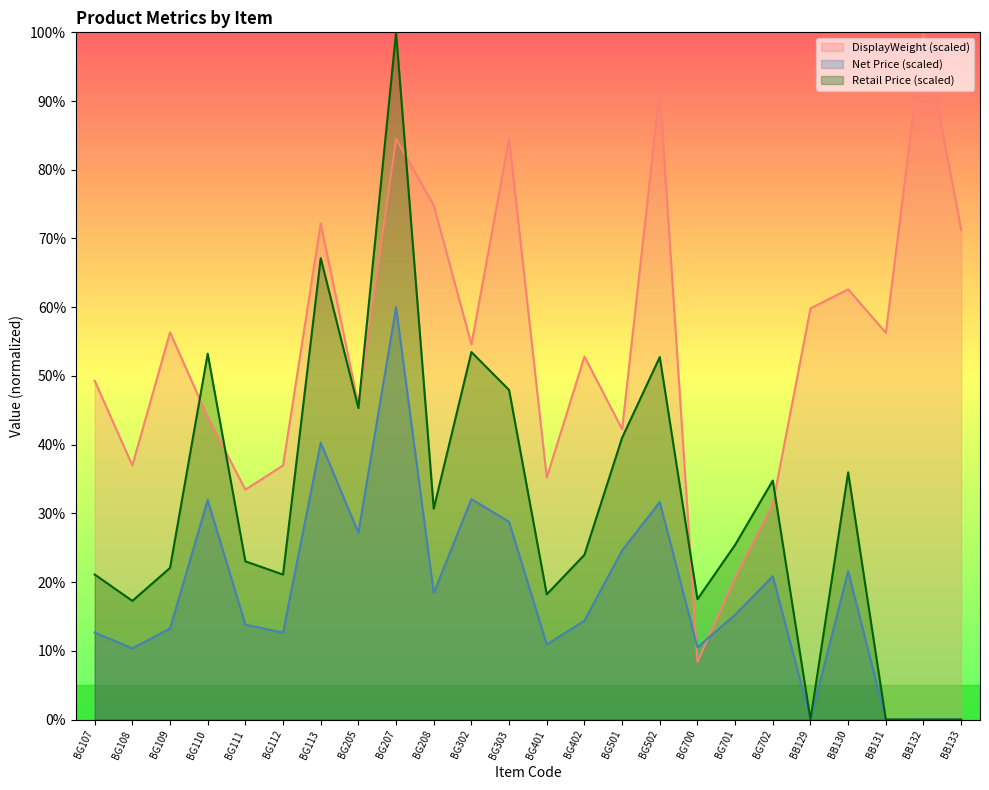

At how many categories does at least one series exceed 62?

8